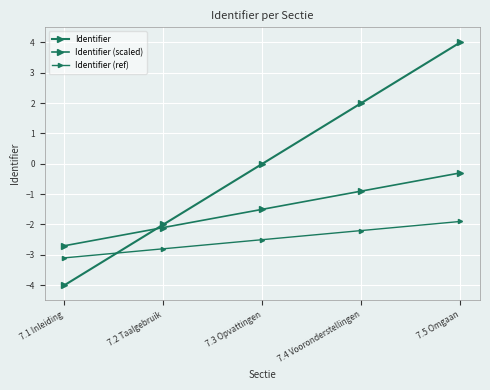

What is the value of the Identifier (scaled) point at the 2nd from the left?

-2.1